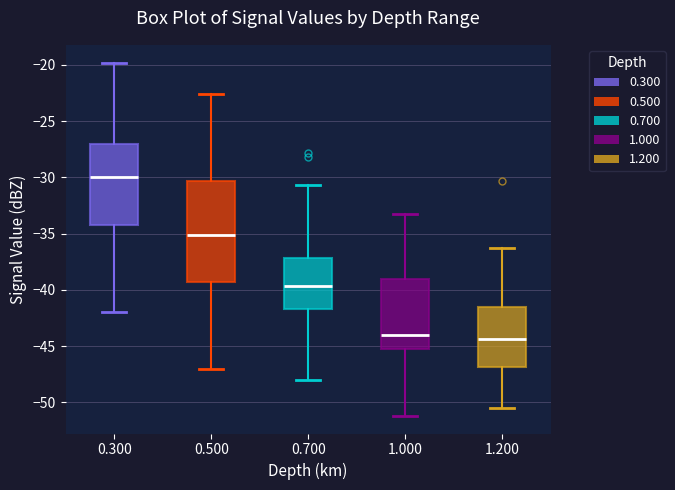

Where does the upper whisker of the box at x = 0.700 end on the y-axis? The values are not printed on the chart, so give them approximately, as read against the axis.

-30.5